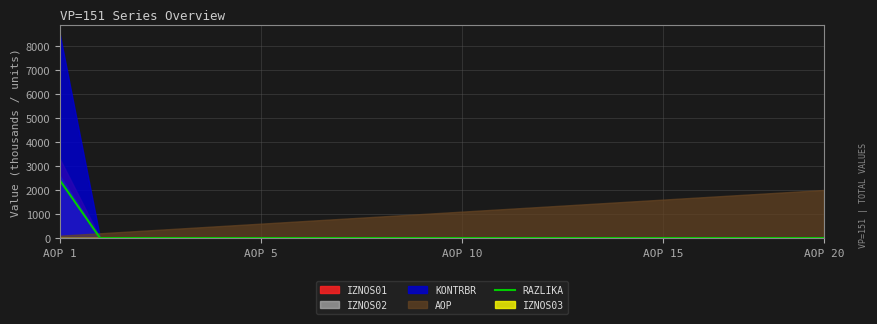

True or false: the data has more than 0 interior local peaks.

False